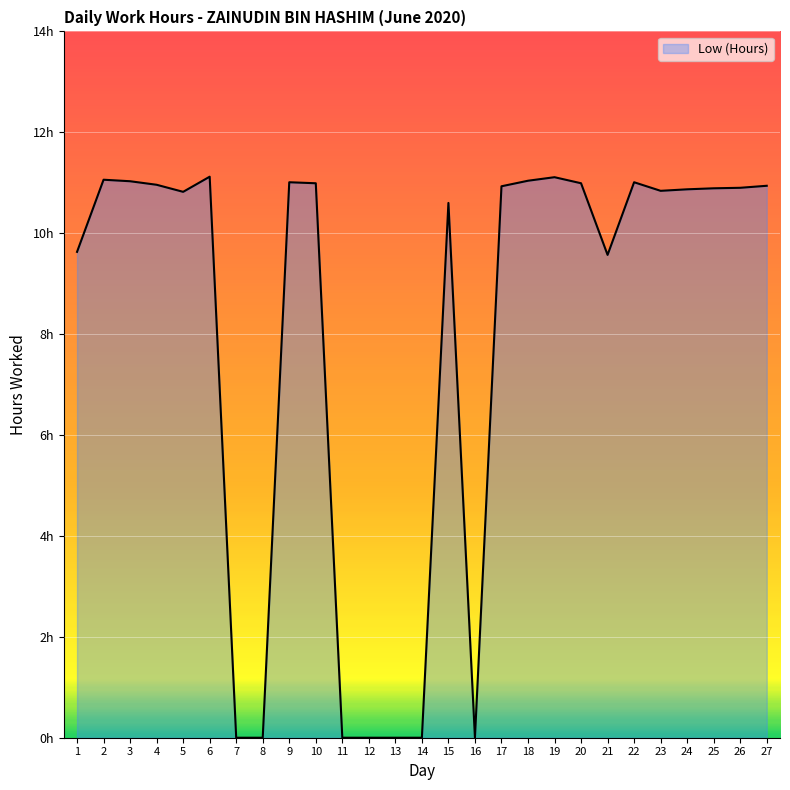

Between 21 and 17, which is larger?

17